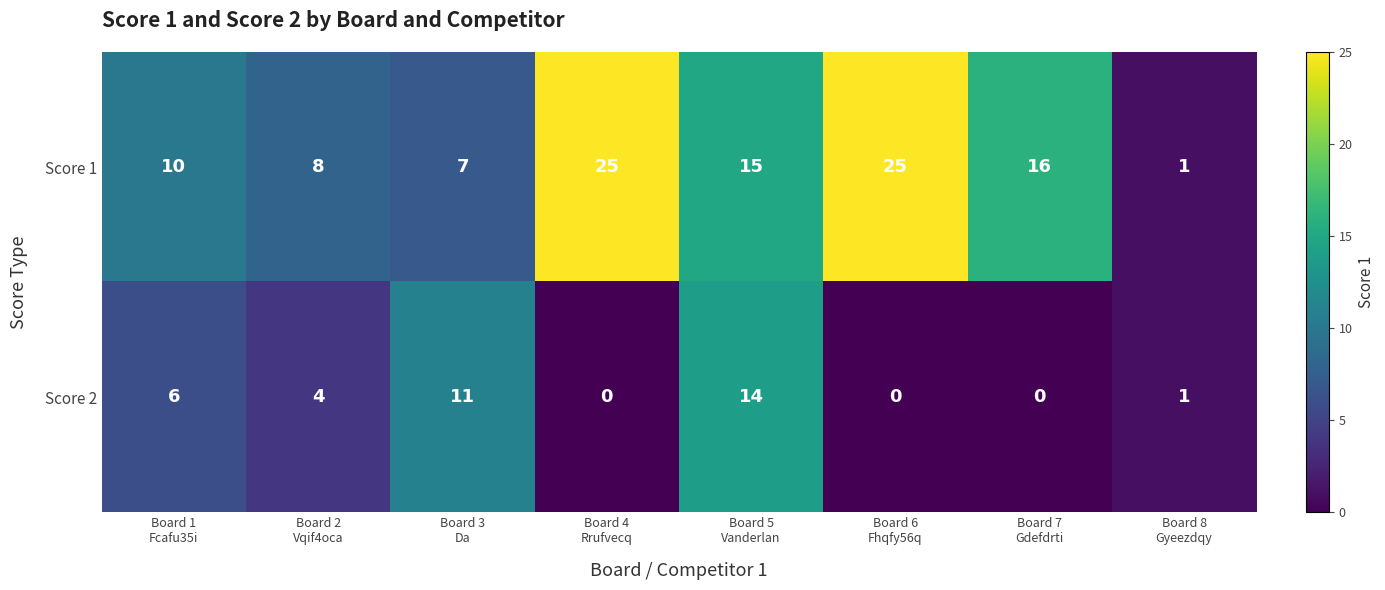

Which series has the largest total across all categories?

Score 1